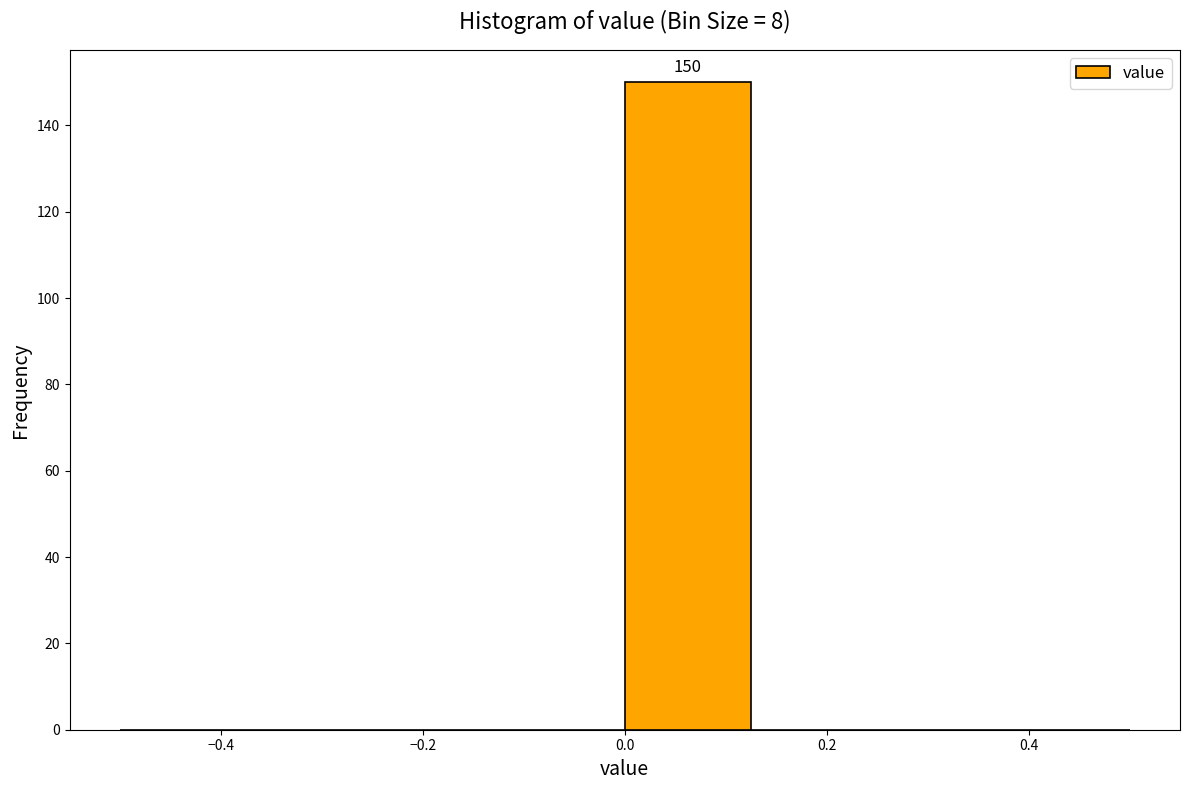

Which range on the x-axis has the tallest bar?

0.000 to 0.125